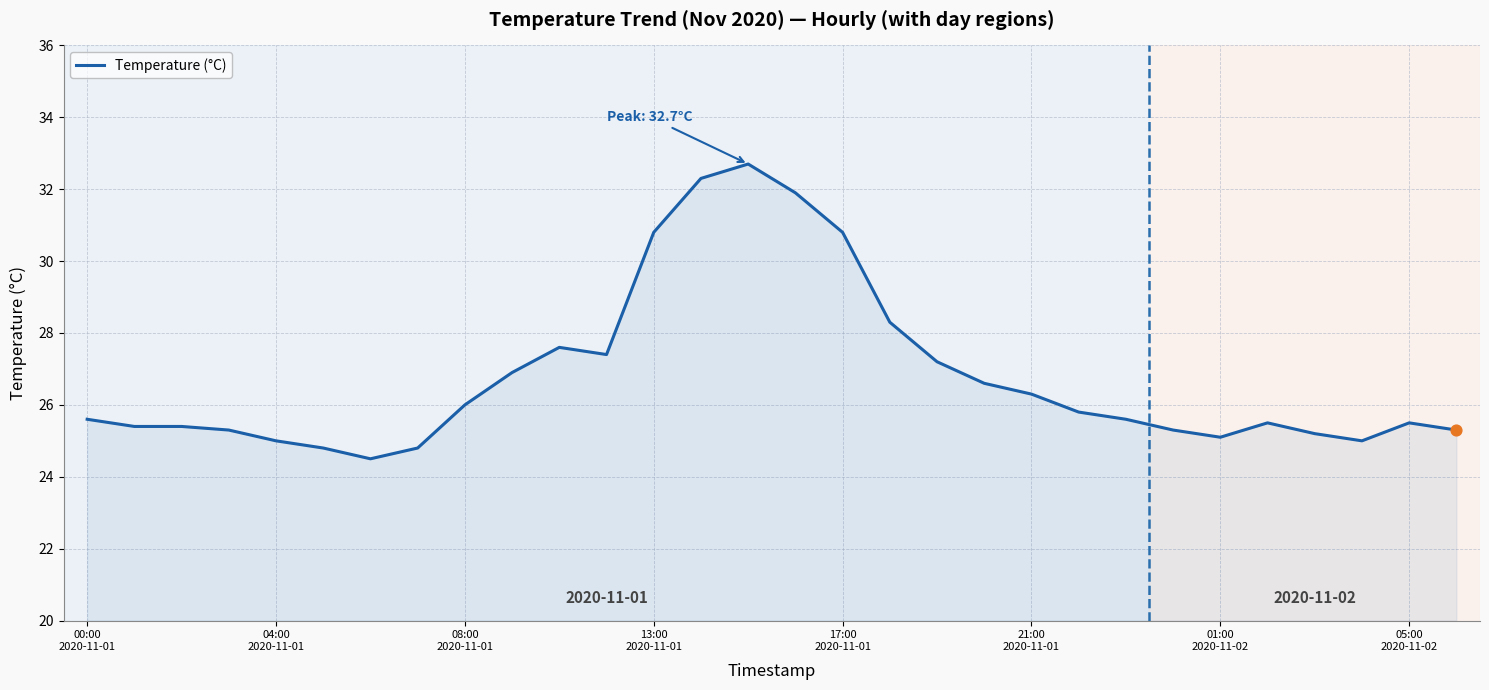

What is the smallest value displayed?

24.5